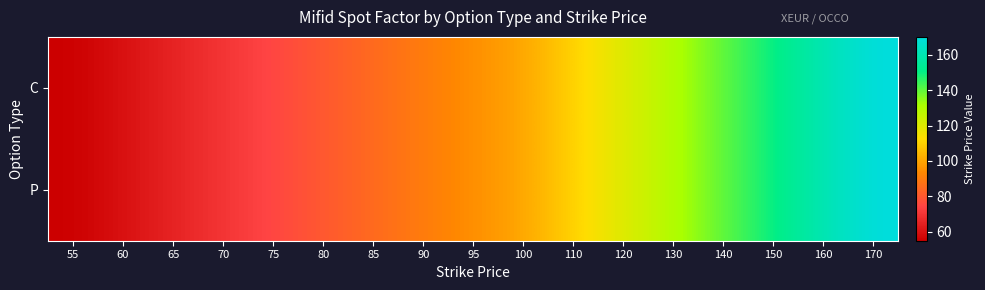

Reading left to right, list all the values displayed in this chart.

C: 55=55	60=60	65=65	70=70	75=75	80=80	85=85	90=90	95=95	100=100	110=110	120=120	130=130	140=140	150=150	160=160	170=170
P: 55=55	60=60	65=65	70=70	75=75	80=80	85=85	90=90	95=95	100=100	110=110	120=120	130=130	140=140	150=150	160=160	170=170